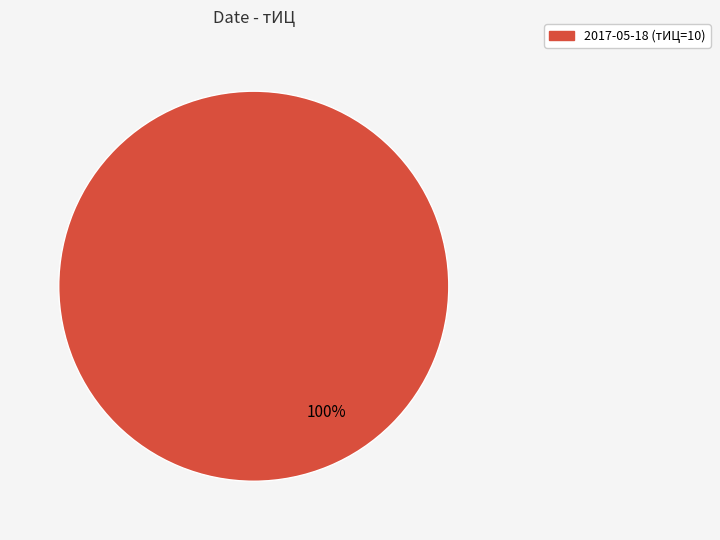

Is there a majority slice in this chart?

Yes